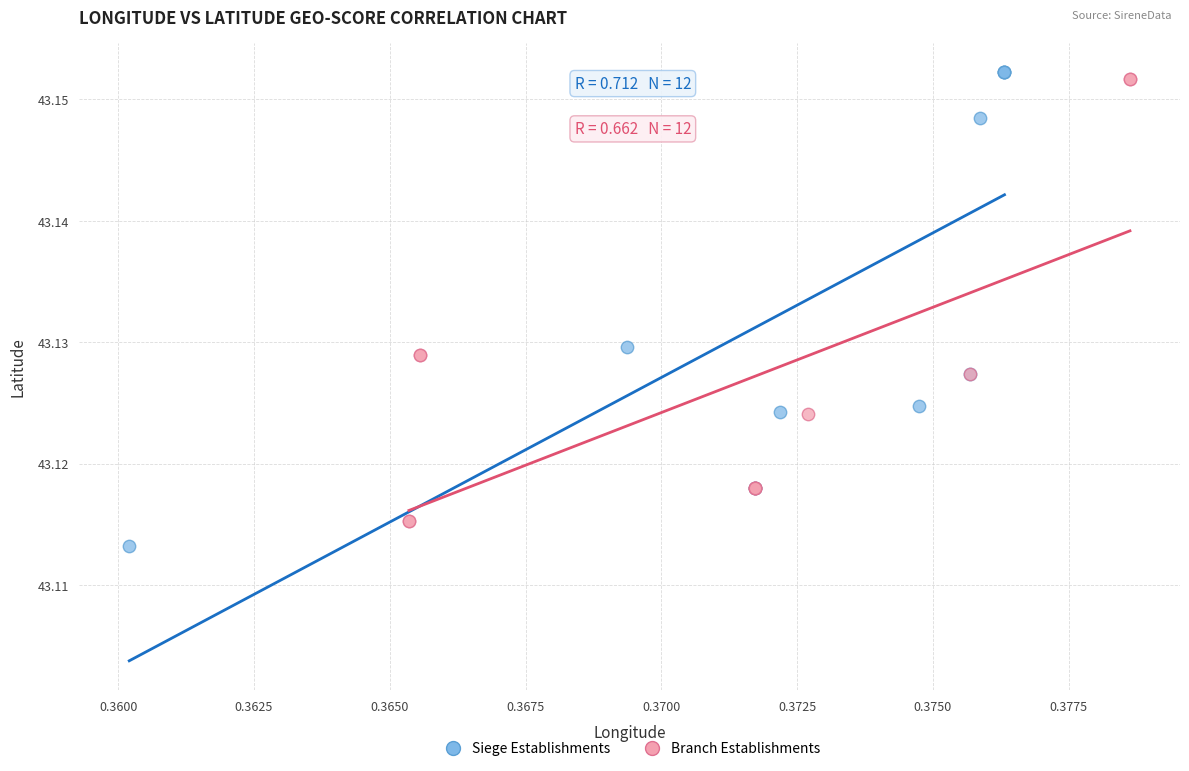

Which series has the widest spread of Y values?

Siege Establishments